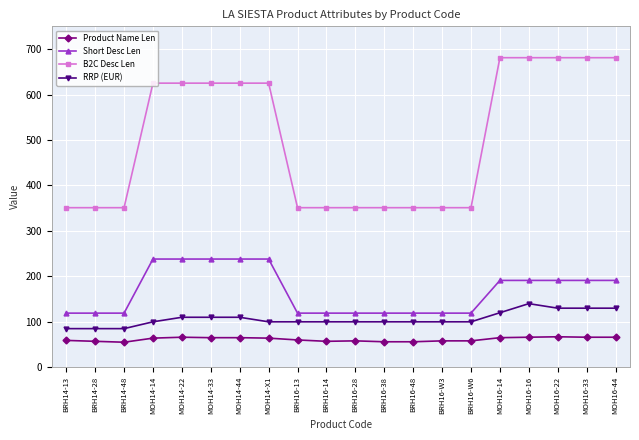

True or false: B2C Desc Len and RRP (EUR) cross at least once.

False